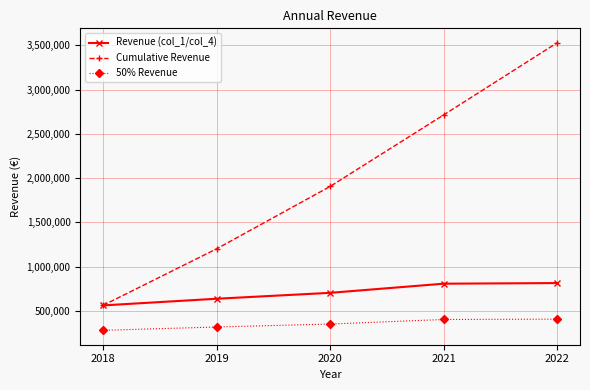

What is the spread (max minus min) of values at 2019?

882083.2